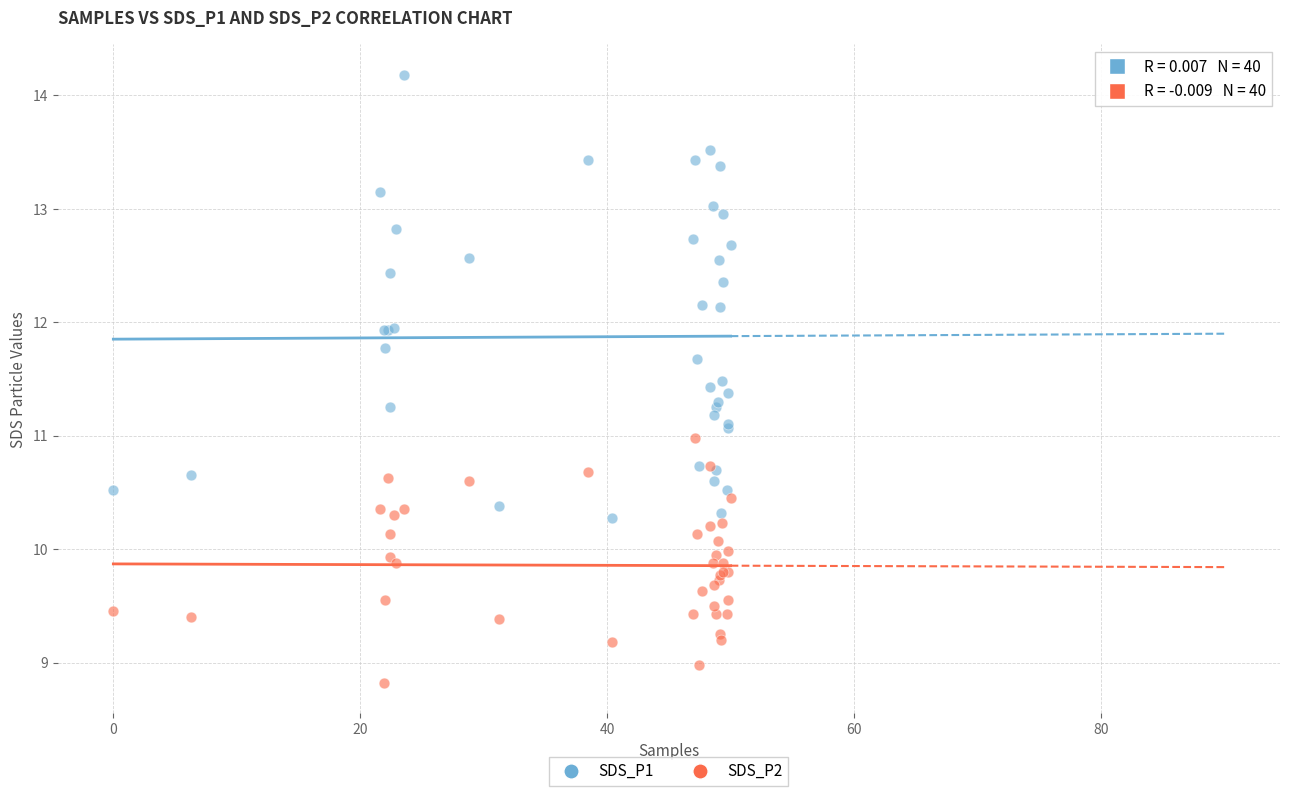

Which series contains the highest Y value?

SDS_P1